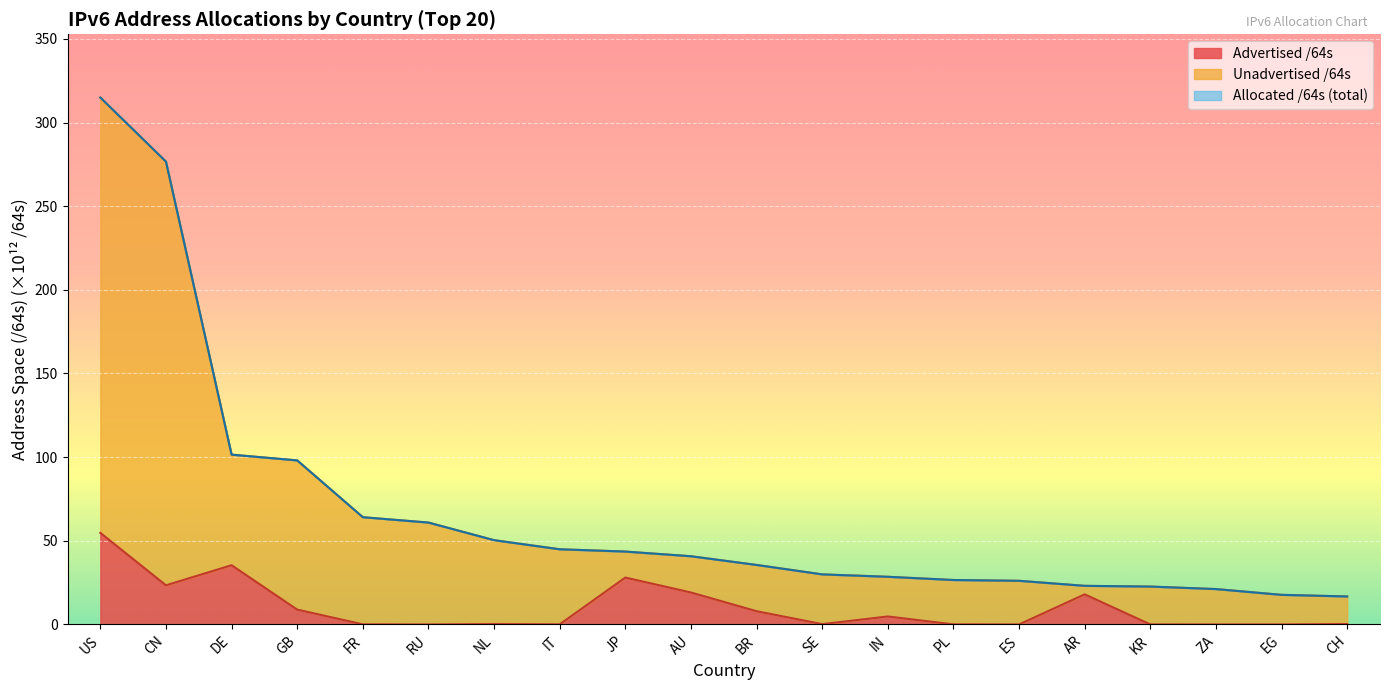

Which series has the largest total across all categories?

Allocated /64s